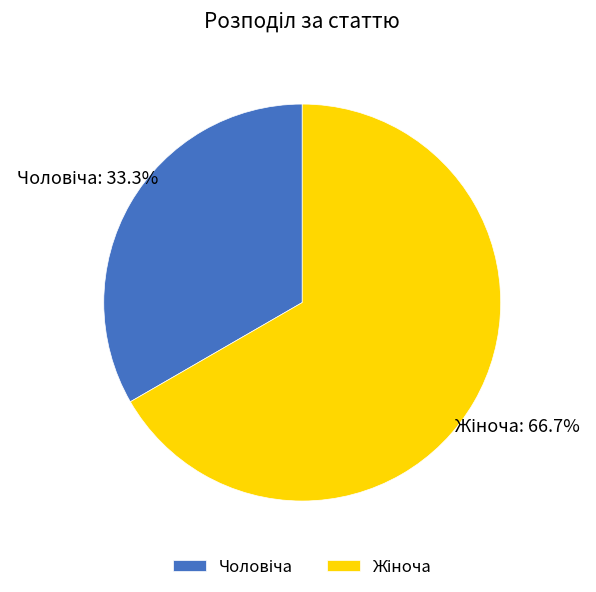

Does any single category account for the majority?

Yes